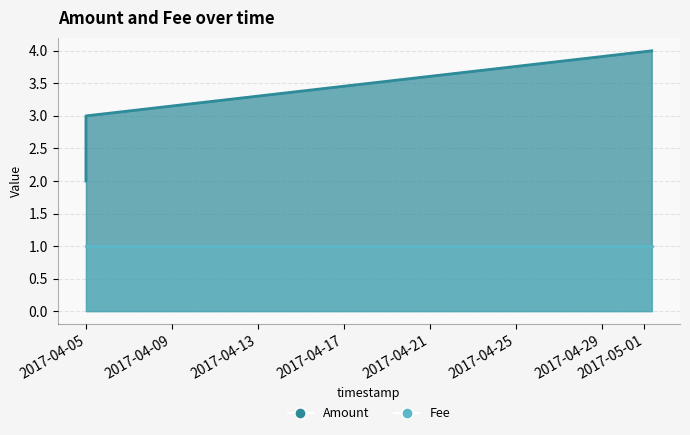

Which category has the highest value across all series?

2017-05-01 08:05:54